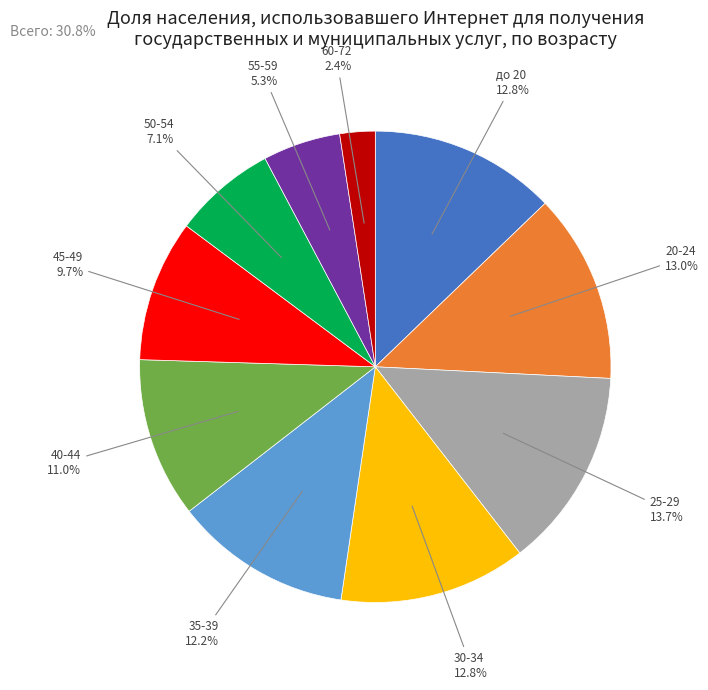

How many slices are in this pie chart?

10